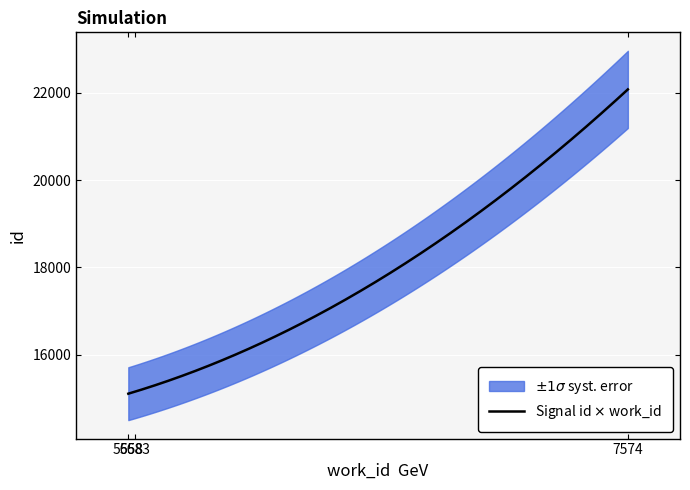

Which has a higher value, 7574 or 5658?

7574